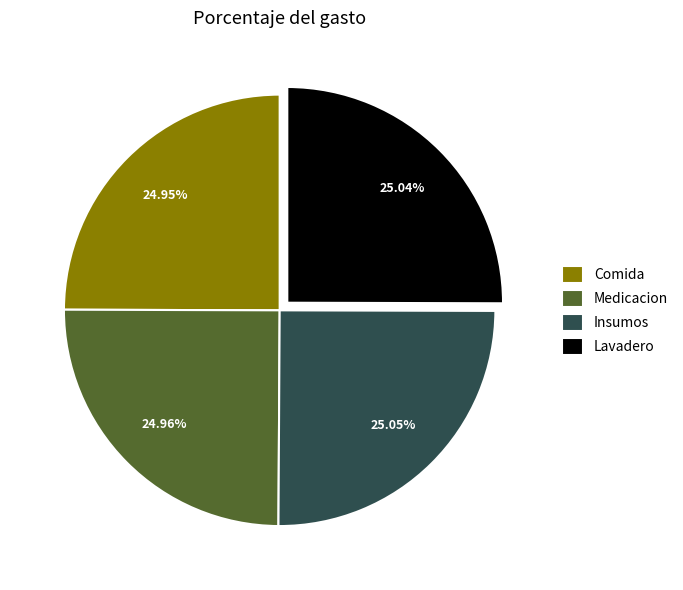

Do Medicacion and Insumos together represent more than half of the pie?

Yes